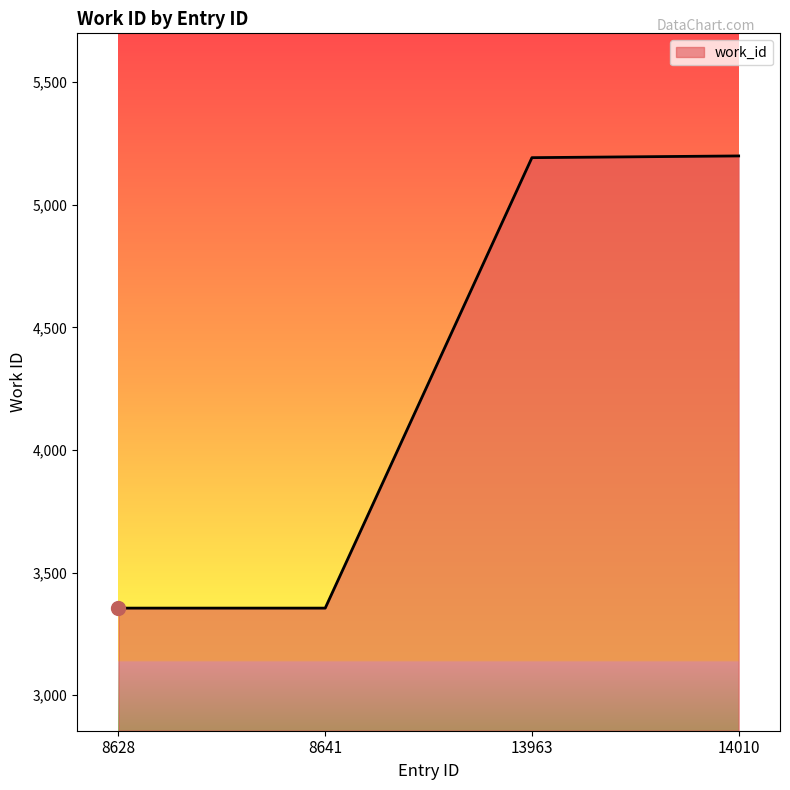

The value at 8628 is 3355. True or false?

True